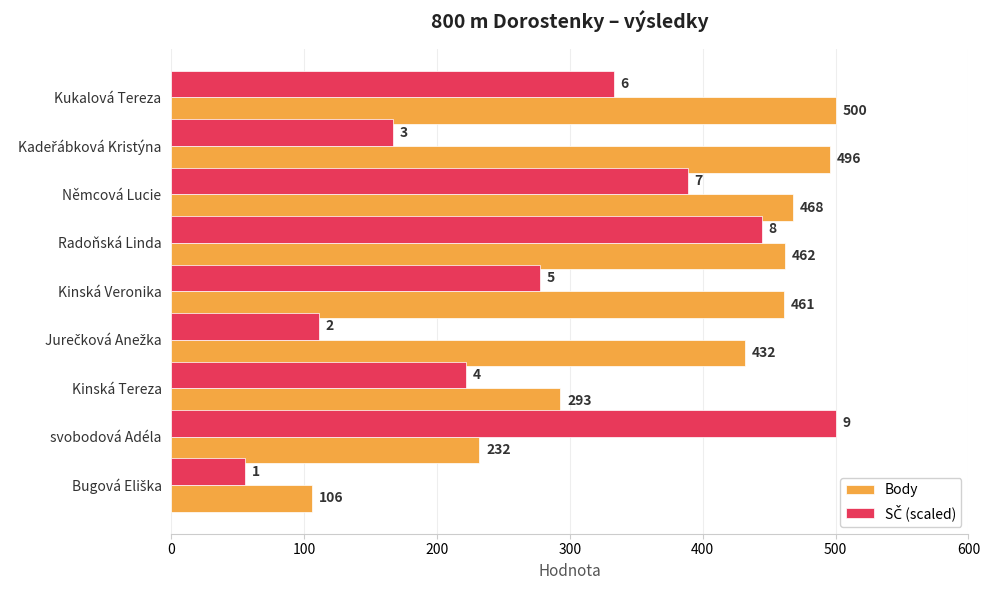

True or false: Body has a value of 329.7 at svobodová Adéla.

False